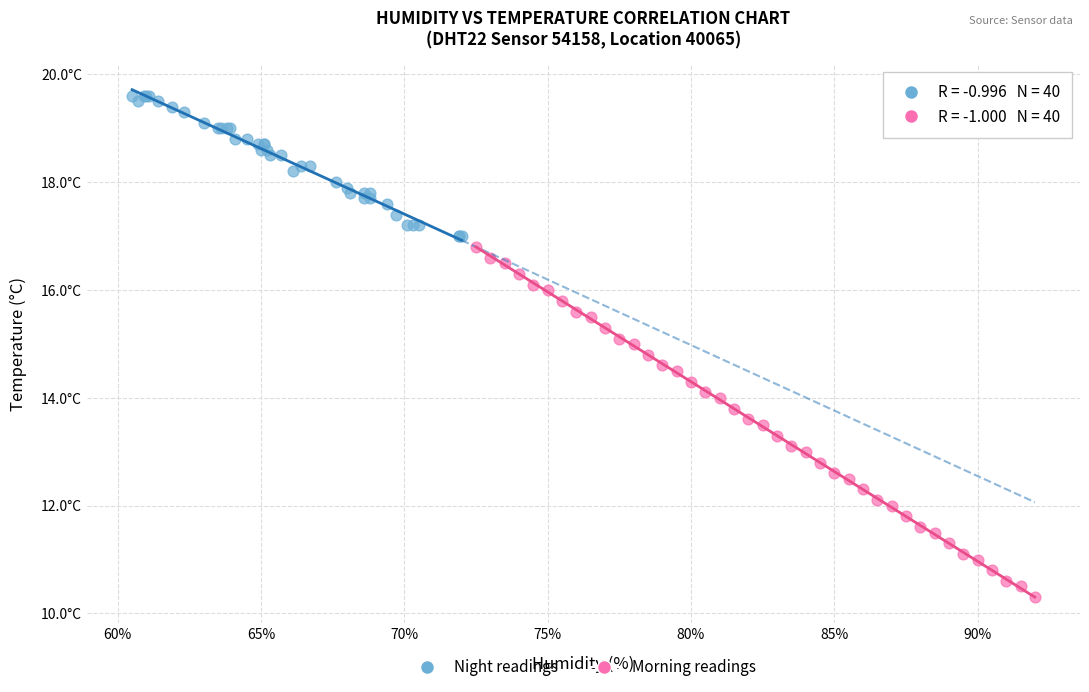

What are all the series names shown in the legend?

Night readings, Morning readings